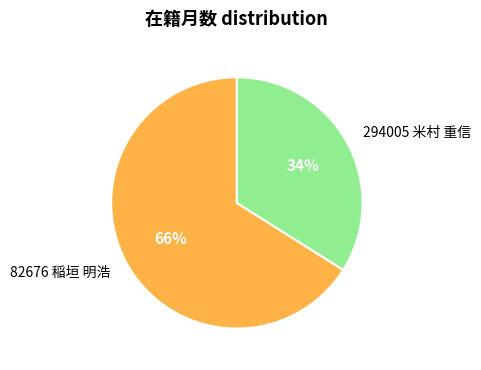

True or false: 82676 稲垣 明浩 accounts for 66% of the total.

True